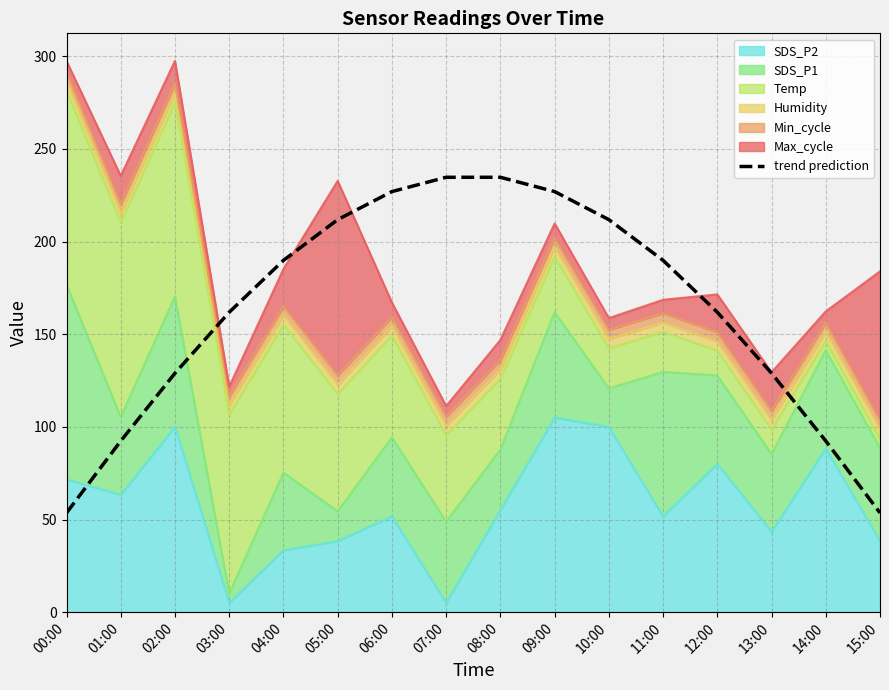

Reading left to right, what are all the values shown in this chart?

53.6	92.4	129.0	161.9	189.9	211.8	227.0	234.7	234.7	227.0	211.8	189.9	161.9	129.0	92.4	53.6